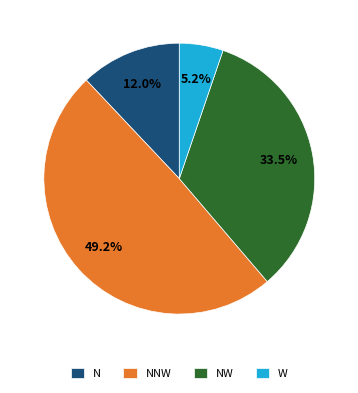

What percentage do W and NW together represent?

38.7%